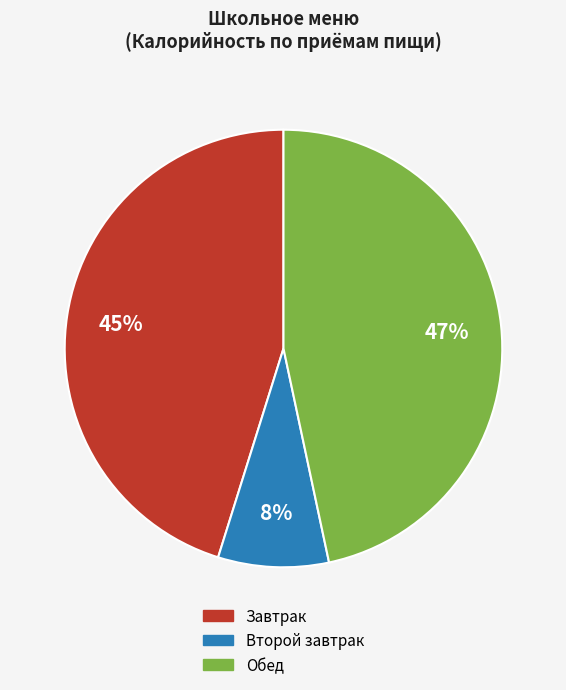

How many slices are in this pie chart?

3